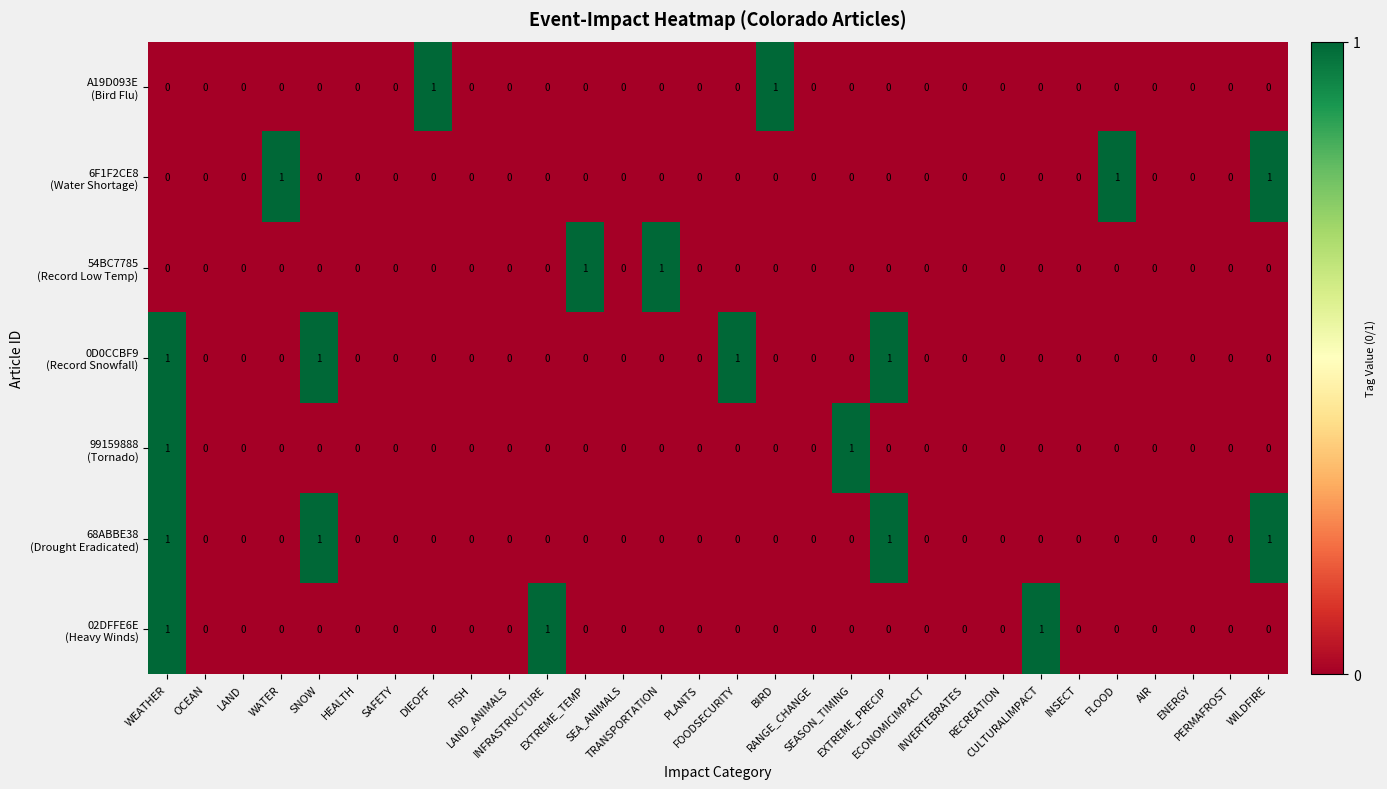

How many distinct data groups are displayed?

7